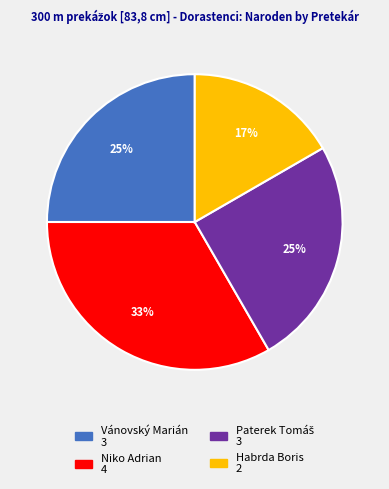

Does any single category account for the majority?

No